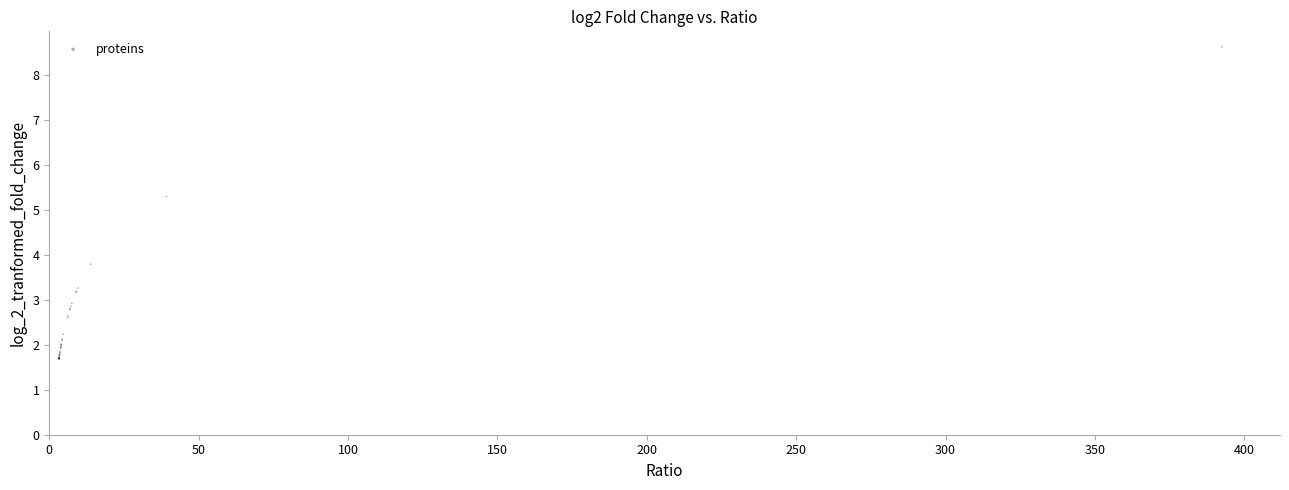

What Y value in the scatter plot is closest to 5?

5.3